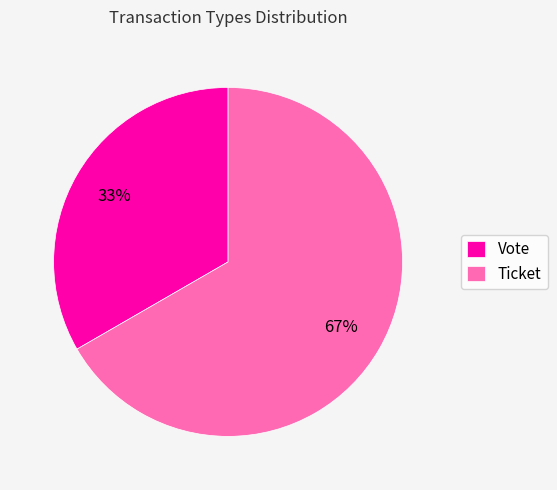

Approximately how many times larger is the value at Vote compared to Ticket?

0.5